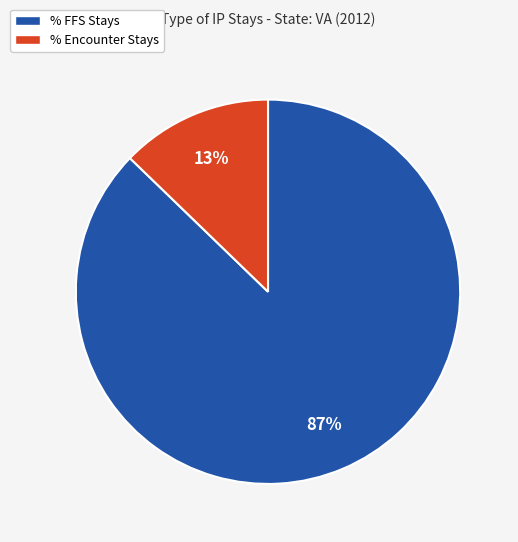

Rank the categories by value from highest to lowest.

% FFS Stays, % Encounter Stays